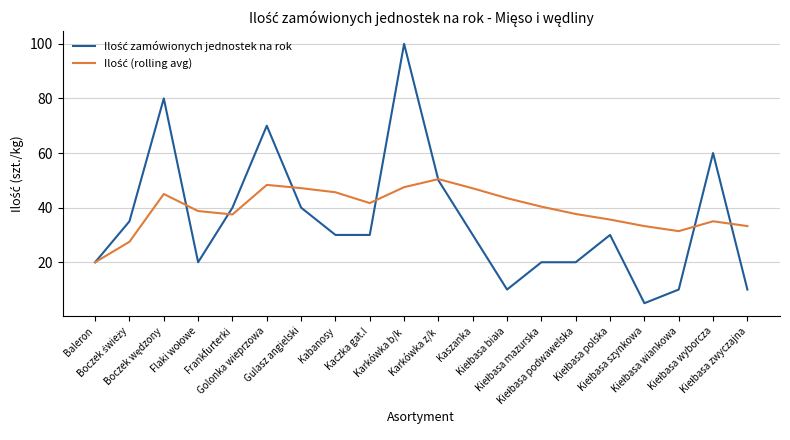

How many lines are shown in the chart?

2